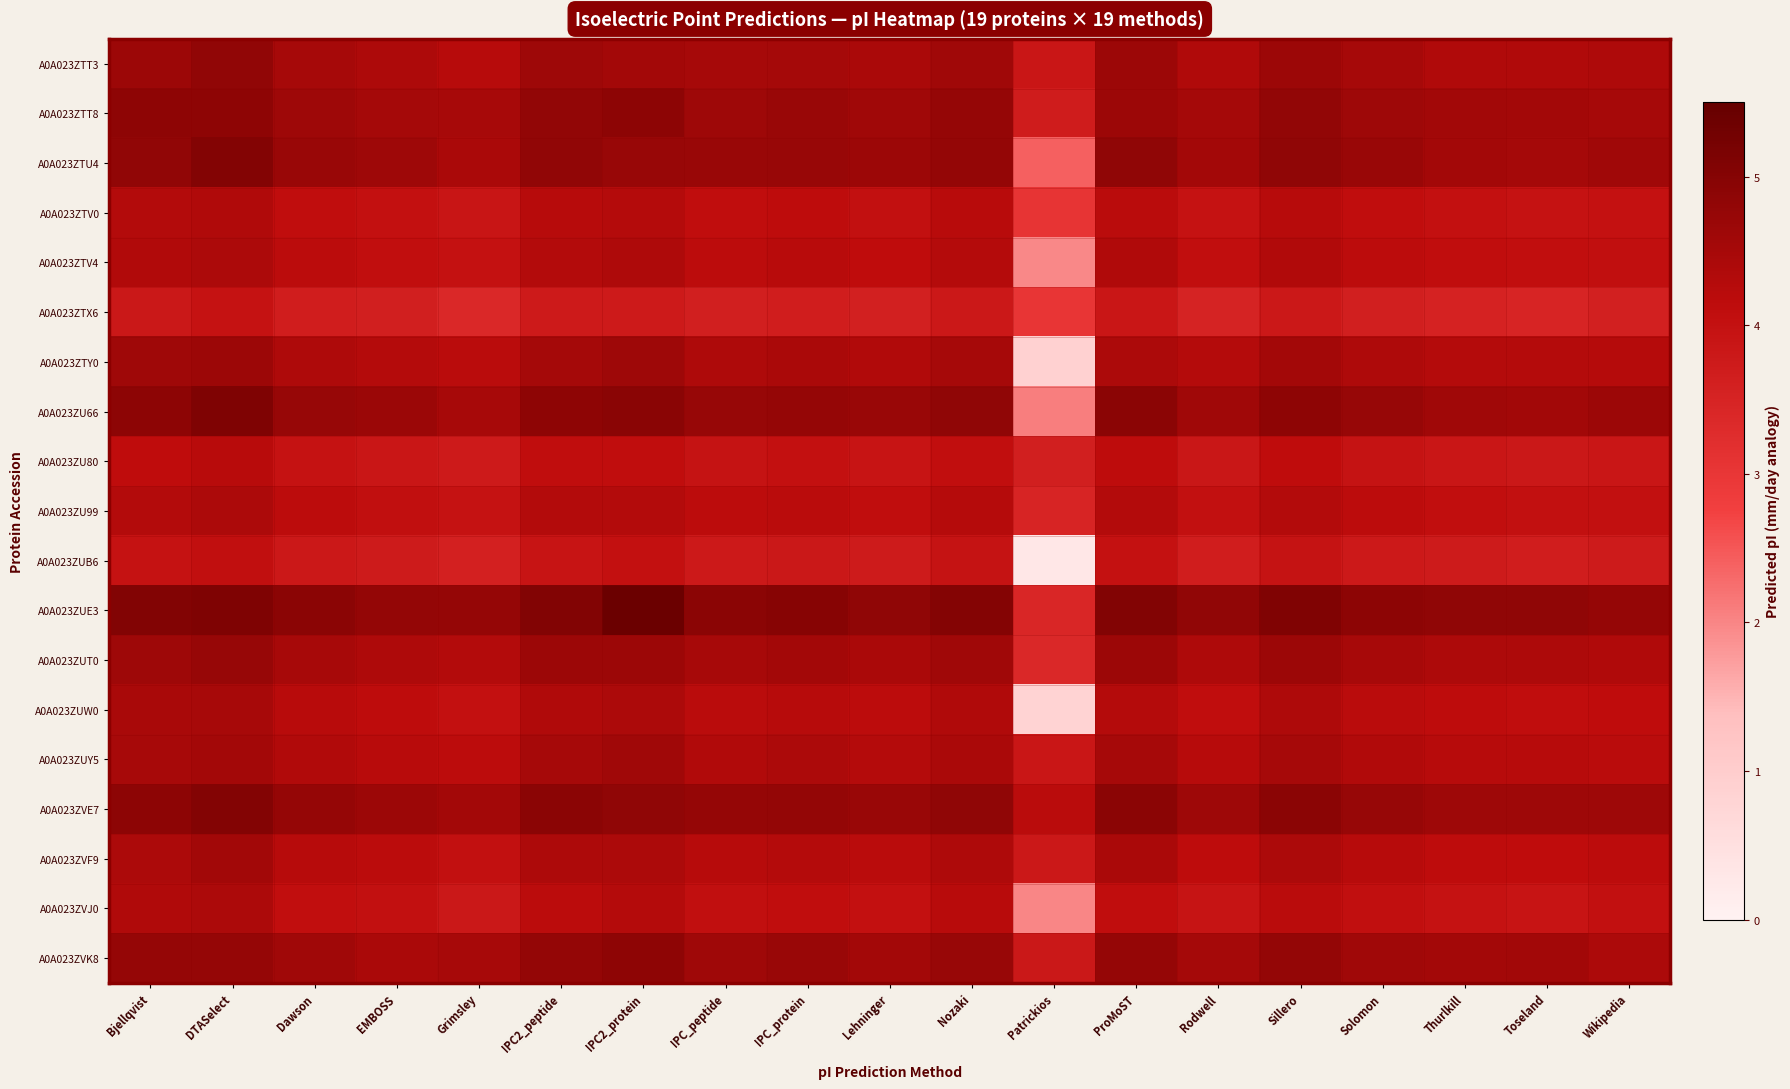

Reading left to right, transcribe all the data shown in this chart.

A0A023ZTT3: Bjellqvist=4.6	DTASelect=4.8	Dawson=4.5	EMBOSS=4.4	Grimsley=4.3	IPC2_peptide=4.6	IPC2_protein=4.5	IPC_peptide=4.5	IPC_protein=4.5	Lehninger=4.4	Nozaki=4.6	Patrickios=3.8	ProMoST=4.6	Rodwell=4.4	Sillero=4.6	Solomon=4.5	Thurlkill=4.4	Toseland=4.3	Wikipedia=4.4
A0A023ZTT8: Bjellqvist=4.9	DTASelect=4.9	Dawson=4.6	EMBOSS=4.5	Grimsley=4.5	IPC2_peptide=4.8	IPC2_protein=4.9	IPC_peptide=4.6	IPC_protein=4.7	Lehninger=4.6	Nozaki=4.7	Patrickios=3.7	ProMoST=4.7	Rodwell=4.5	Sillero=4.8	Solomon=4.6	Thurlkill=4.6	Toseland=4.5	Wikipedia=4.5
A0A023ZTU4: Bjellqvist=4.8	DTASelect=5.0	Dawson=4.7	EMBOSS=4.6	Grimsley=4.4	IPC2_peptide=4.8	IPC2_protein=4.7	IPC_peptide=4.7	IPC_protein=4.7	Lehninger=4.6	Nozaki=4.8	Patrickios=2.4	ProMoST=4.9	Rodwell=4.5	Sillero=4.8	Solomon=4.7	Thurlkill=4.5	Toseland=4.5	Wikipedia=4.6
A0A023ZTV0: Bjellqvist=4.3	DTASelect=4.3	Dawson=4.1	EMBOSS=4.0	Grimsley=3.9	IPC2_peptide=4.2	IPC2_protein=4.3	IPC_peptide=4.1	IPC_protein=4.1	Lehninger=4.0	Nozaki=4.2	Patrickios=3.0	ProMoST=4.2	Rodwell=4.0	Sillero=4.3	Solomon=4.1	Thurlkill=4.0	Toseland=4.0	Wikipedia=4.0
A0A023ZTV4: Bjellqvist=4.3	DTASelect=4.4	Dawson=4.2	EMBOSS=4.1	Grimsley=4.0	IPC2_peptide=4.3	IPC2_protein=4.4	IPC_peptide=4.2	IPC_protein=4.2	Lehninger=4.1	Nozaki=4.3	Patrickios=2.0	ProMoST=4.3	Rodwell=4.1	Sillero=4.3	Solomon=4.2	Thurlkill=4.1	Toseland=4.1	Wikipedia=4.0
A0A023ZTX6: Bjellqvist=3.8	DTASelect=4.0	Dawson=3.7	EMBOSS=3.6	Grimsley=3.4	IPC2_peptide=3.8	IPC2_protein=3.7	IPC_peptide=3.6	IPC_protein=3.7	Lehninger=3.6	Nozaki=3.8	Patrickios=3.0	ProMoST=3.8	Rodwell=3.5	Sillero=3.8	Solomon=3.6	Thurlkill=3.5	Toseland=3.5	Wikipedia=3.6
A0A023ZTY0: Bjellqvist=4.6	DTASelect=4.6	Dawson=4.4	EMBOSS=4.3	Grimsley=4.2	IPC2_peptide=4.5	IPC2_protein=4.6	IPC_peptide=4.4	IPC_protein=4.4	Lehninger=4.3	Nozaki=4.5	Patrickios=0.9	ProMoST=4.4	Rodwell=4.3	Sillero=4.5	Solomon=4.4	Thurlkill=4.3	Toseland=4.3	Wikipedia=4.3
A0A023ZU66: Bjellqvist=4.9	DTASelect=5.1	Dawson=4.7	EMBOSS=4.7	Grimsley=4.5	IPC2_peptide=4.9	IPC2_protein=4.9	IPC_peptide=4.7	IPC_protein=4.8	Lehninger=4.7	Nozaki=4.9	Patrickios=2.1	ProMoST=4.9	Rodwell=4.6	Sillero=4.9	Solomon=4.7	Thurlkill=4.6	Toseland=4.6	Wikipedia=4.7
A0A023ZU80: Bjellqvist=4.1	DTASelect=4.2	Dawson=4.0	EMBOSS=3.9	Grimsley=3.7	IPC2_peptide=4.1	IPC2_protein=4.1	IPC_peptide=3.9	IPC_protein=4.0	Lehninger=3.9	Nozaki=4.1	Patrickios=3.6	ProMoST=4.1	Rodwell=3.8	Sillero=4.1	Solomon=3.9	Thurlkill=3.9	Toseland=3.8	Wikipedia=3.8
A0A023ZU99: Bjellqvist=4.3	DTASelect=4.4	Dawson=4.2	EMBOSS=4.0	Grimsley=4.0	IPC2_peptide=4.3	IPC2_protein=4.3	IPC_peptide=4.2	IPC_protein=4.2	Lehninger=4.1	Nozaki=4.3	Patrickios=3.5	ProMoST=4.3	Rodwell=4.0	Sillero=4.3	Solomon=4.2	Thurlkill=4.1	Toseland=4.0	Wikipedia=4.0
A0A023ZUB6: Bjellqvist=4.0	DTASelect=4.0	Dawson=3.8	EMBOSS=3.7	Grimsley=3.6	IPC2_peptide=3.9	IPC2_protein=4.0	IPC_peptide=3.8	IPC_protein=3.8	Lehninger=3.7	Nozaki=3.9	Patrickios=0.3	ProMoST=4.0	Rodwell=3.7	Sillero=3.9	Solomon=3.8	Thurlkill=3.7	Toseland=3.7	Wikipedia=3.7
A0A023ZUE3: Bjellqvist=5.1	DTASelect=5.1	Dawson=4.9	EMBOSS=4.8	Grimsley=4.7	IPC2_peptide=5.1	IPC2_protein=5.4	IPC_peptide=4.9	IPC_protein=5.0	Lehninger=4.9	Nozaki=5.0	Patrickios=3.4	ProMoST=5.1	Rodwell=4.8	Sillero=5.1	Solomon=4.9	Thurlkill=4.8	Toseland=4.8	Wikipedia=4.8
A0A023ZUT0: Bjellqvist=4.6	DTASelect=4.7	Dawson=4.5	EMBOSS=4.4	Grimsley=4.3	IPC2_peptide=4.6	IPC2_protein=4.7	IPC_peptide=4.5	IPC_protein=4.5	Lehninger=4.4	Nozaki=4.6	Patrickios=3.4	ProMoST=4.6	Rodwell=4.4	Sillero=4.6	Solomon=4.5	Thurlkill=4.4	Toseland=4.4	Wikipedia=4.3
A0A023ZUW0: Bjellqvist=4.5	DTASelect=4.5	Dawson=4.2	EMBOSS=4.1	Grimsley=4.0	IPC2_peptide=4.4	IPC2_protein=4.4	IPC_peptide=4.2	IPC_protein=4.3	Lehninger=4.2	Nozaki=4.3	Patrickios=0.8	ProMoST=4.3	Rodwell=4.1	Sillero=4.4	Solomon=4.2	Thurlkill=4.1	Toseland=4.1	Wikipedia=4.1
A0A023ZUY5: Bjellqvist=4.5	DTASelect=4.5	Dawson=4.3	EMBOSS=4.2	Grimsley=4.2	IPC2_peptide=4.5	IPC2_protein=4.6	IPC_peptide=4.3	IPC_protein=4.4	Lehninger=4.3	Nozaki=4.4	Patrickios=3.8	ProMoST=4.5	Rodwell=4.2	Sillero=4.5	Solomon=4.3	Thurlkill=4.3	Toseland=4.3	Wikipedia=4.2
A0A023ZVE7: Bjellqvist=4.9	DTASelect=5.0	Dawson=4.7	EMBOSS=4.6	Grimsley=4.5	IPC2_peptide=4.9	IPC2_protein=4.9	IPC_peptide=4.7	IPC_protein=4.8	Lehninger=4.7	Nozaki=4.9	Patrickios=4.2	ProMoST=4.9	Rodwell=4.6	Sillero=4.9	Solomon=4.7	Thurlkill=4.6	Toseland=4.6	Wikipedia=4.6
A0A023ZVF9: Bjellqvist=4.4	DTASelect=4.6	Dawson=4.3	EMBOSS=4.2	Grimsley=4.0	IPC2_peptide=4.4	IPC2_protein=4.4	IPC_peptide=4.3	IPC_protein=4.3	Lehninger=4.2	Nozaki=4.4	Patrickios=3.8	ProMoST=4.4	Rodwell=4.1	Sillero=4.4	Solomon=4.3	Thurlkill=4.1	Toseland=4.1	Wikipedia=4.2
A0A023ZVJ0: Bjellqvist=4.3	DTASelect=4.4	Dawson=4.1	EMBOSS=4.0	Grimsley=3.8	IPC2_peptide=4.2	IPC2_protein=4.3	IPC_peptide=4.0	IPC_protein=4.1	Lehninger=4.0	Nozaki=4.2	Patrickios=2.0	ProMoST=4.1	Rodwell=3.9	Sillero=4.2	Solomon=4.0	Thurlkill=4.0	Toseland=3.9	Wikipedia=4.0
A0A023ZVK8: Bjellqvist=4.7	DTASelect=4.7	Dawson=4.6	EMBOSS=4.4	Grimsley=4.5	IPC2_peptide=4.8	IPC2_protein=4.9	IPC_peptide=4.6	IPC_protein=4.7	Lehninger=4.5	Nozaki=4.7	Patrickios=3.8	ProMoST=4.8	Rodwell=4.5	Sillero=4.8	Solomon=4.6	Thurlkill=4.5	Toseland=4.6	Wikipedia=4.4